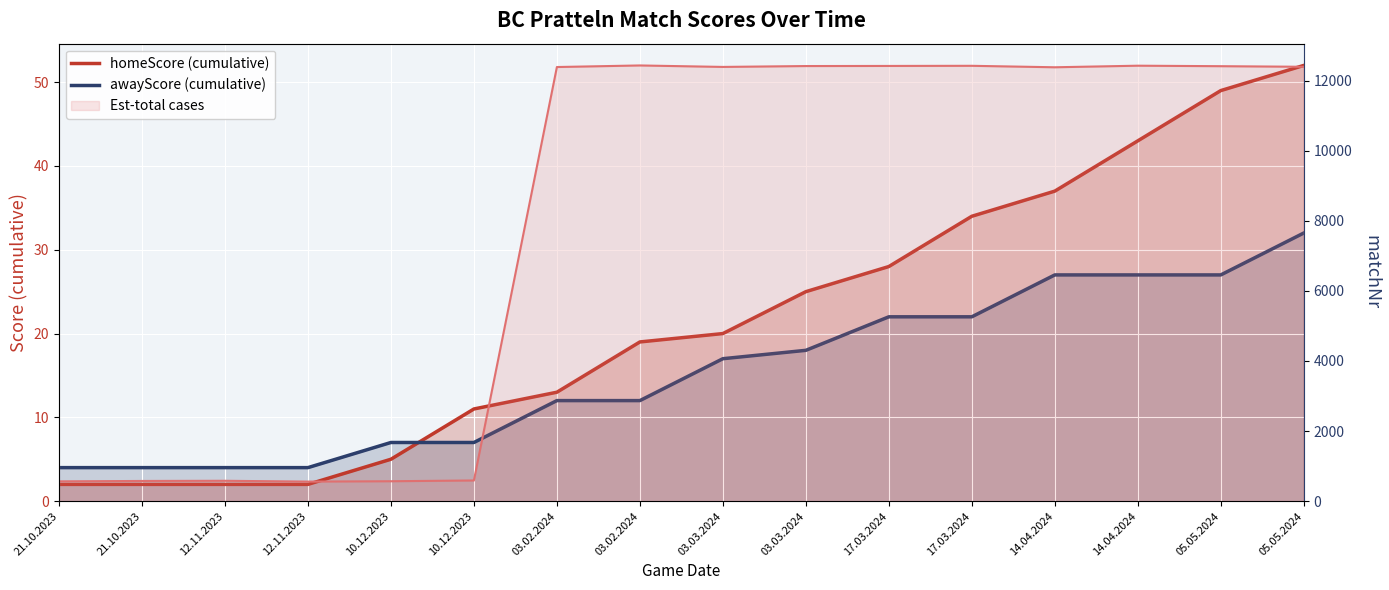

What is the total value across all series at 03.03.2024?

12430